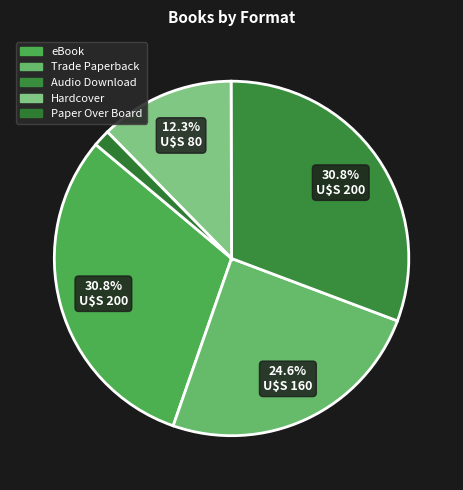

To the nearest percent, what is the difference between the largest and smallest slice percentages?

29%